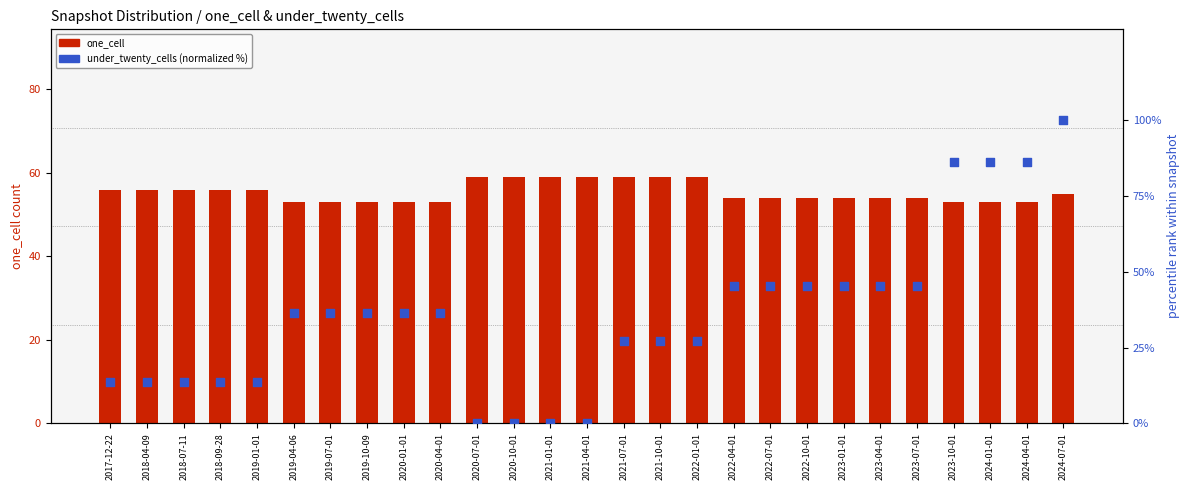

At how many categories does at least one series exceed 97?

1